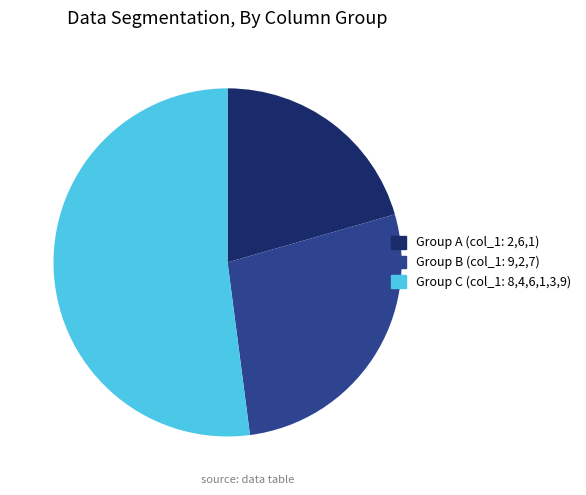

Is there any slice that represents more than half of the pie?

Yes